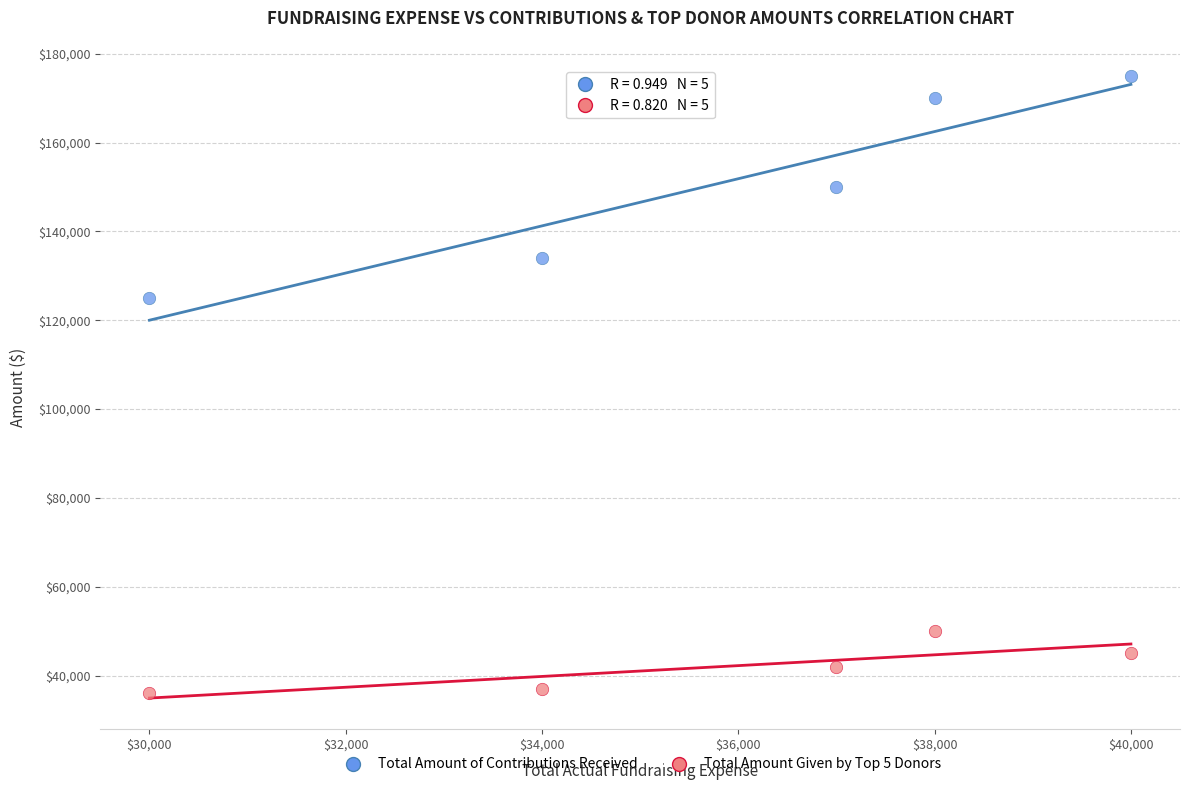

What is the X range (max minus min) for the scatter plot?

10000